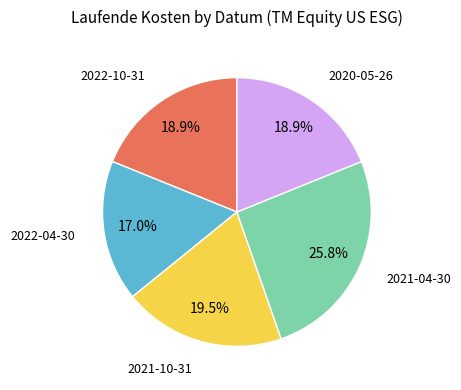

Count the number of slices in the pie.

5